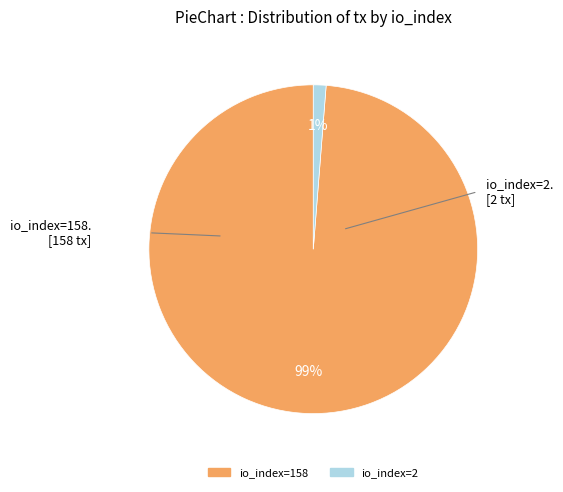

Which slice is the smallest?

io_index=2